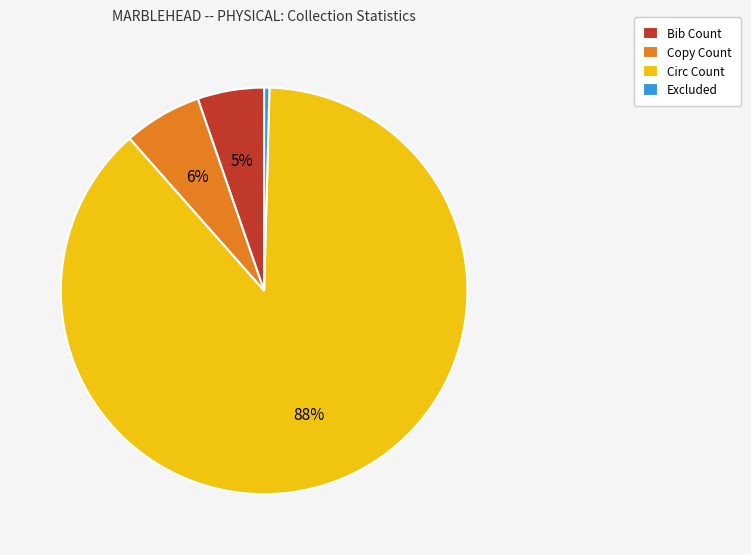

Rank the categories by value from lowest to highest.

Excluded, Bib Count, Copy Count, Circ Count